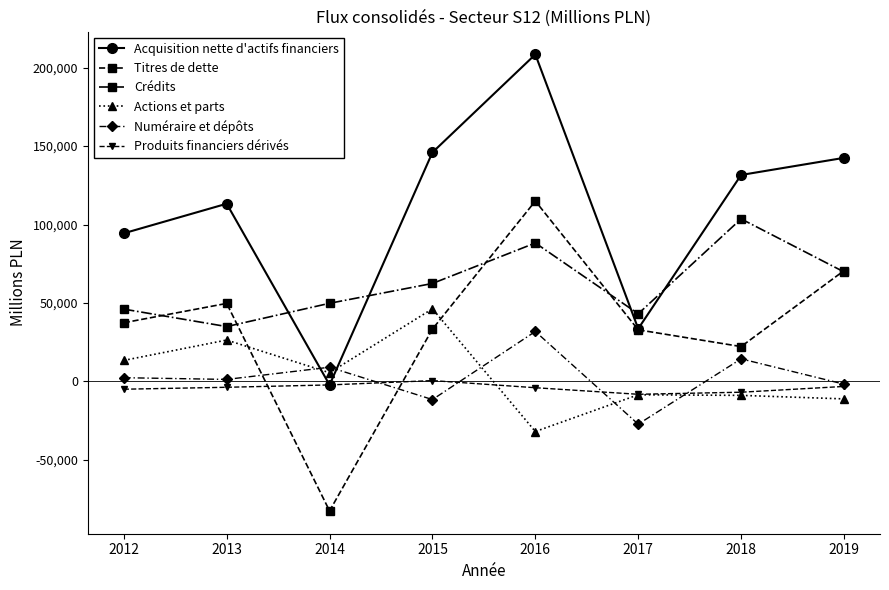

What is the total value across all series at 2014?

-22296